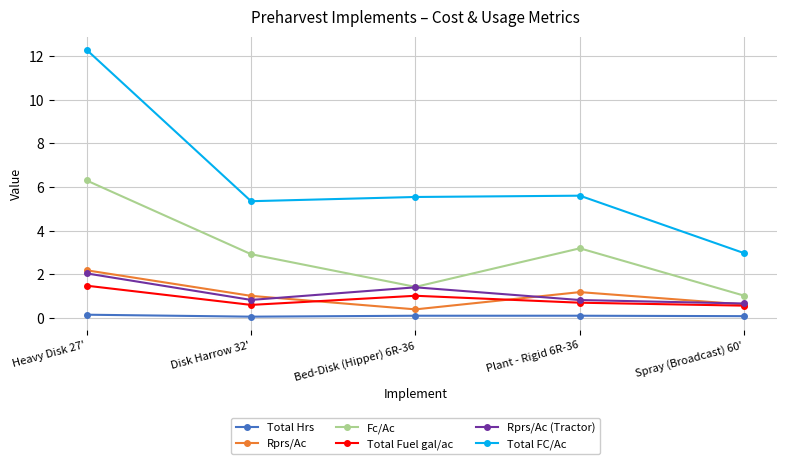

True or false: Fc/Ac and Total FC/Ac intersect in this chart.

False